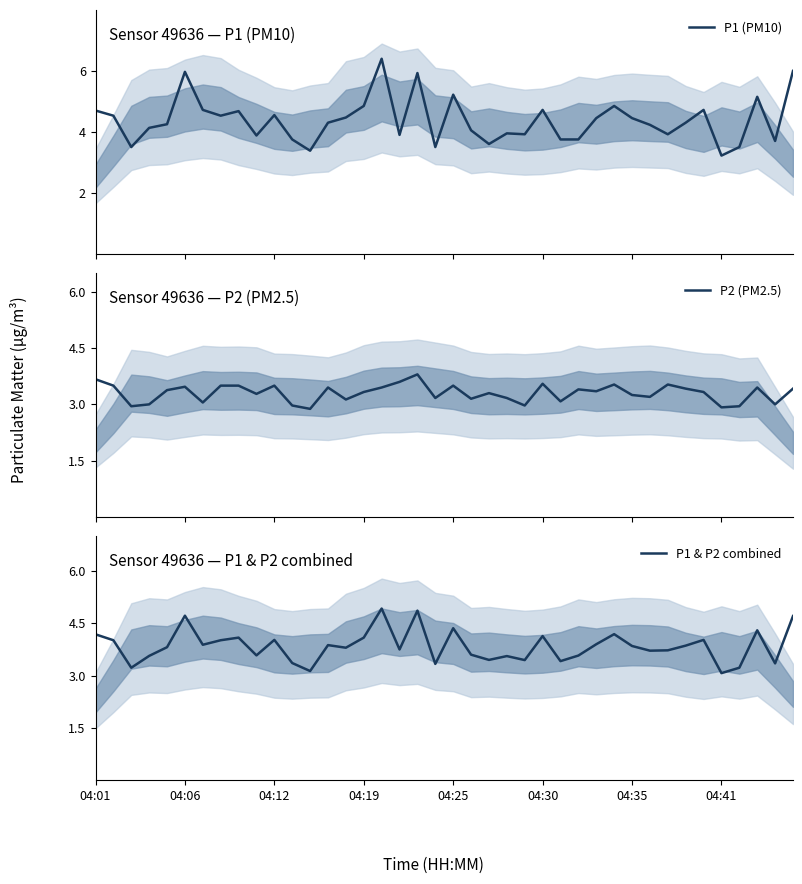

True or false: P2 (PM2.5) and P1 & P2 combined cross at least once.

False